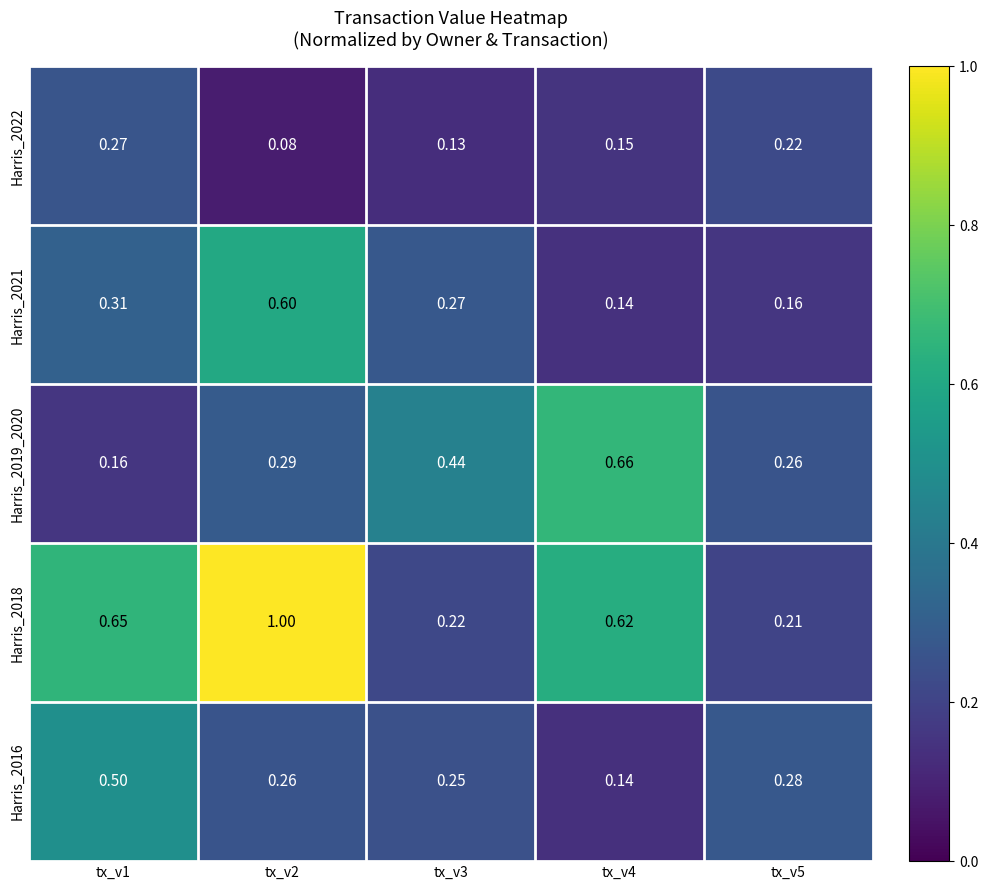

Is the value of Harris_2021 at tx_v5 greater than the value of Harris_2016 at tx_v5?

No